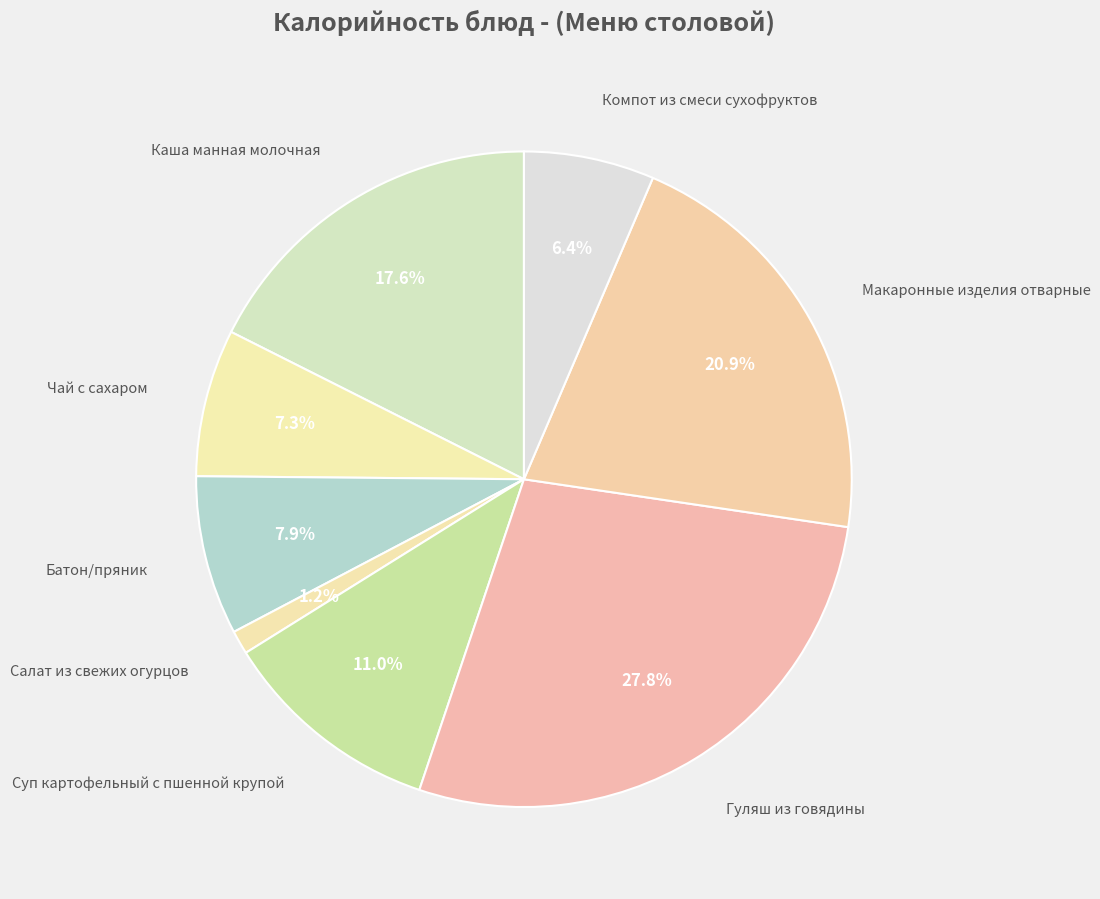

To the nearest percent, what is the average slice percentage?

12%